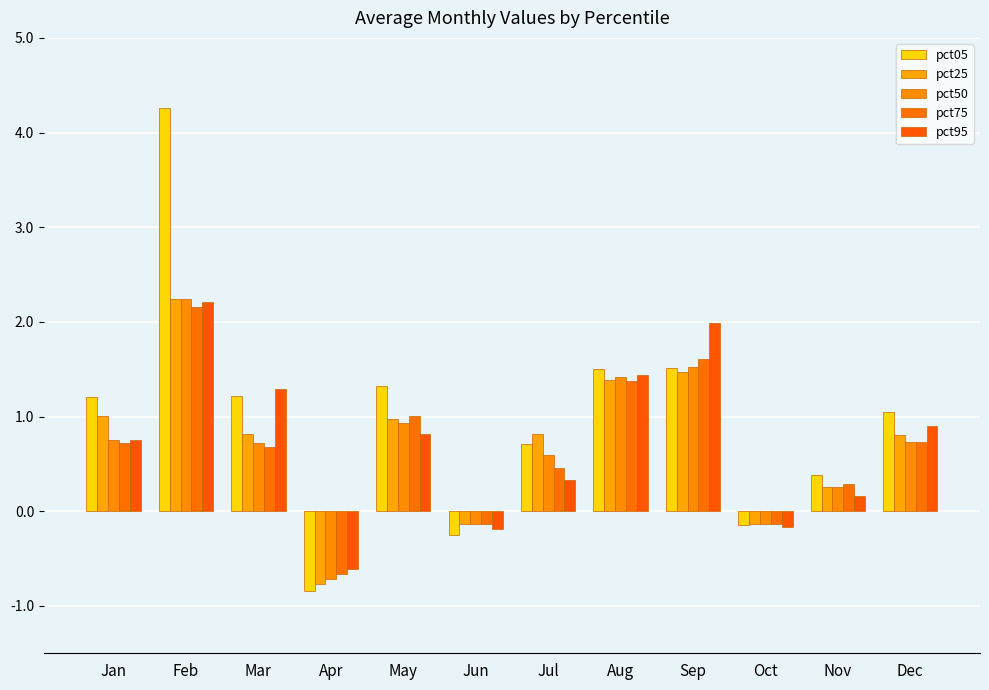

What is the value of the pct05 bar at the 2nd from the left?

4.3